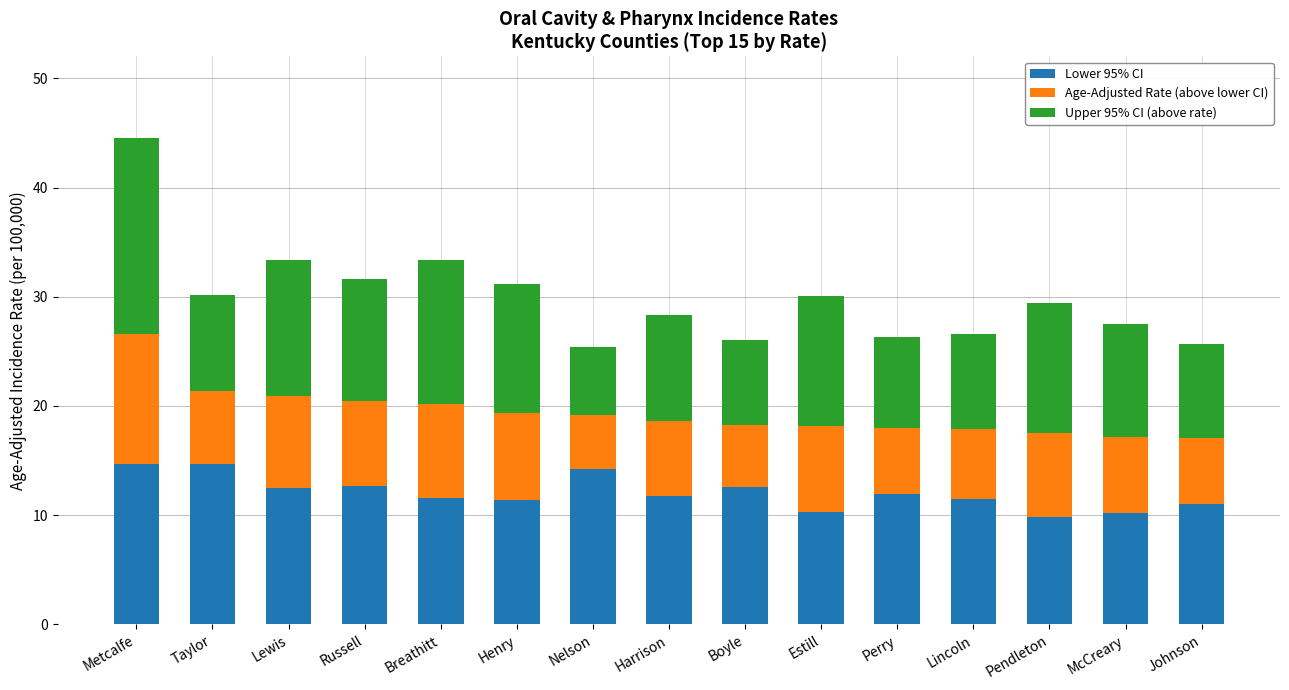

What is the minimum value for Lower 95% CI?

9.8